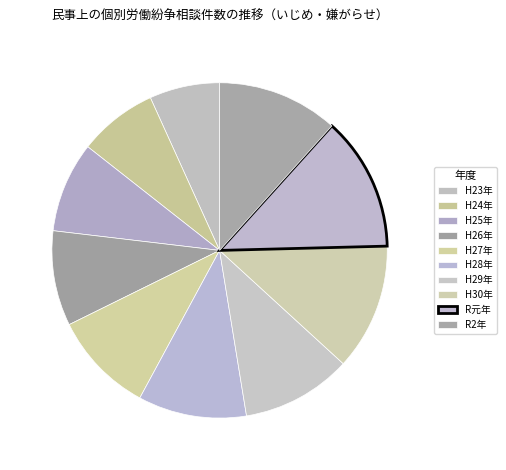

What is the change in value from H23年 to H28年?

+24978